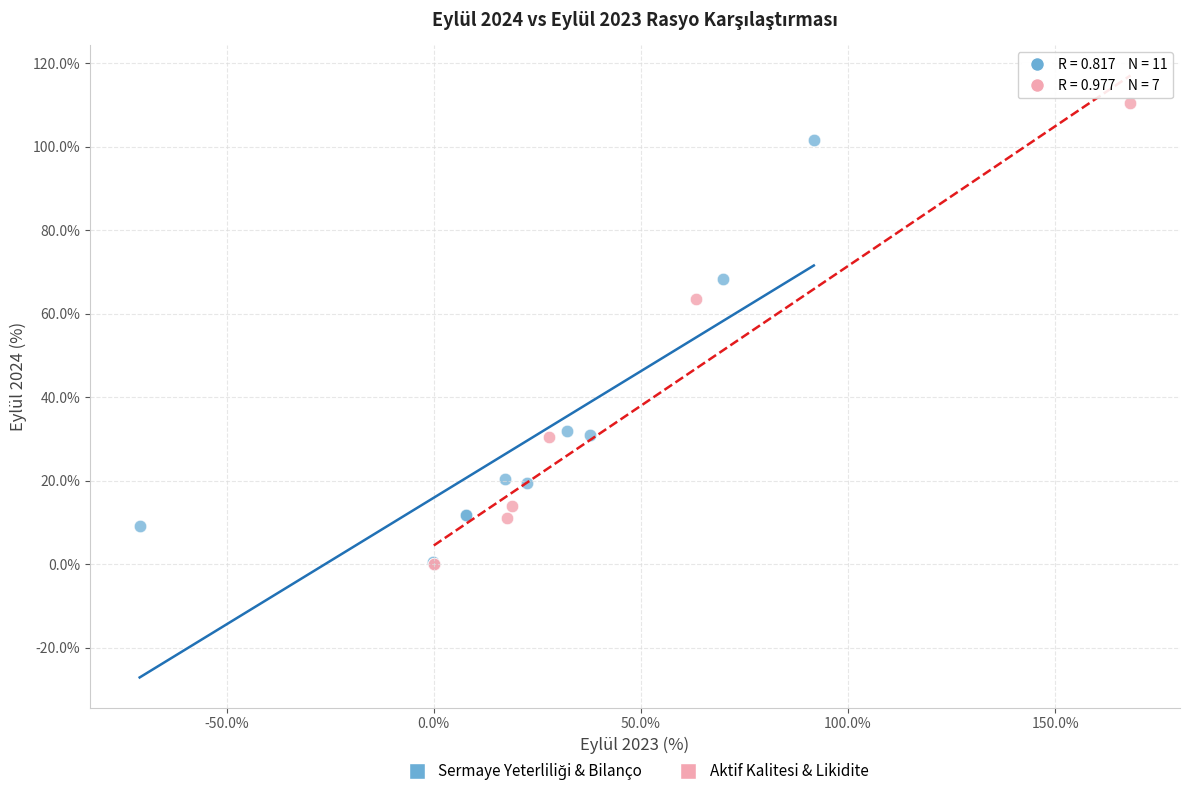

Which series contains the highest Y value?

Aktif Kalitesi & Likidite